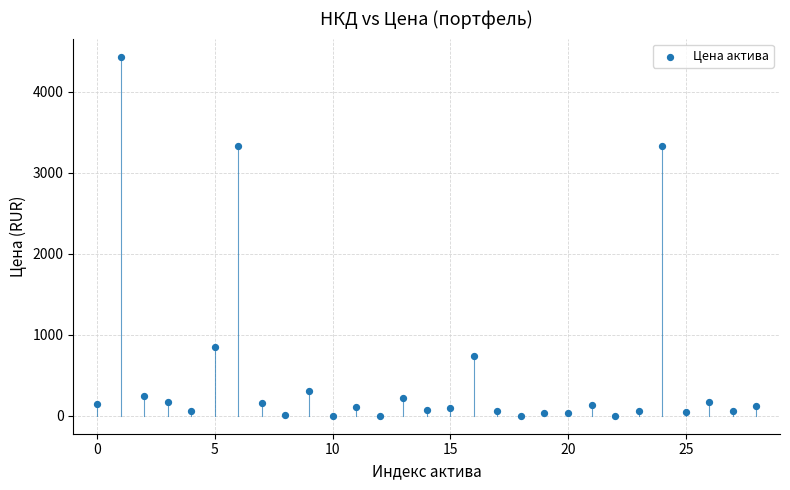

What is the range of Y values (max minus min)?

4438.0